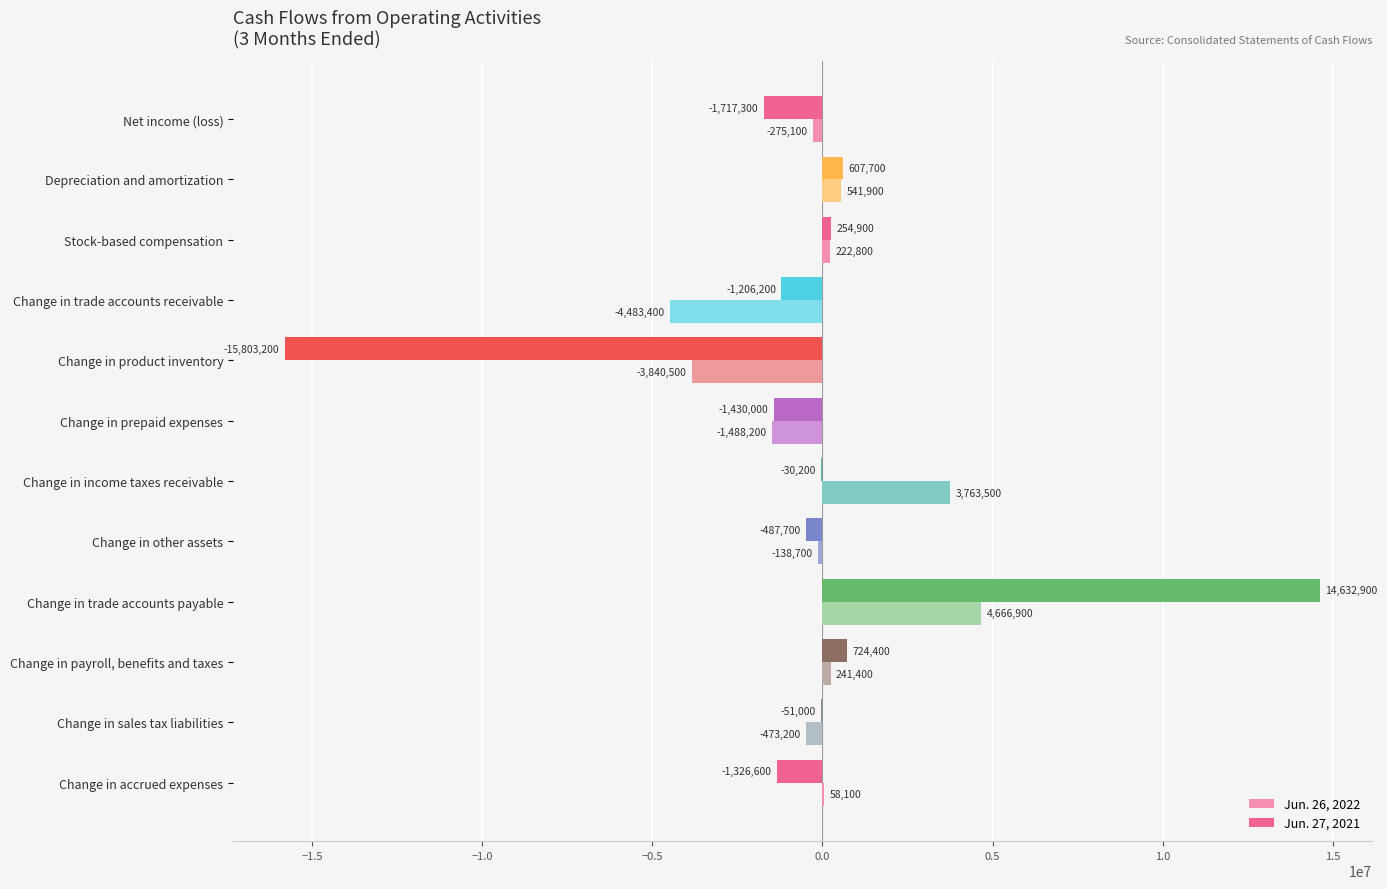

What is the total value across all series at Change in payroll, benefits and taxes?

965800